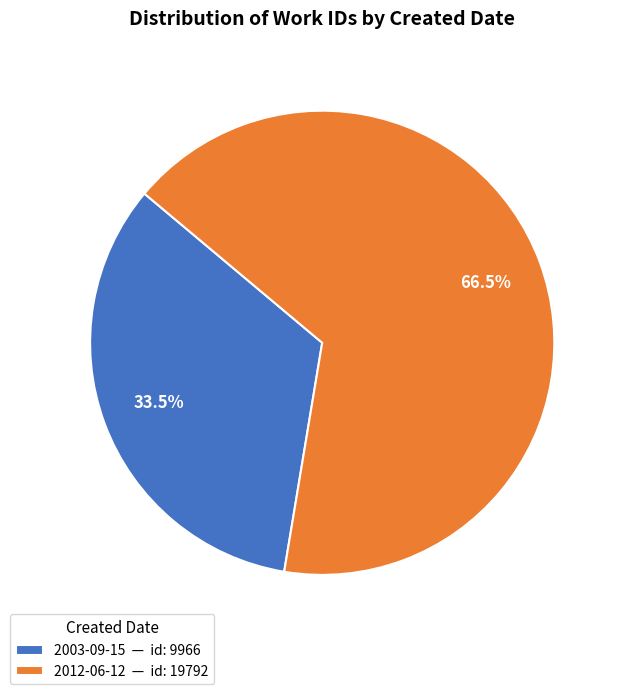

Approximately how many times larger is the value at 2012-06-12 — id: 19792 compared to 2003-09-15 — id: 9966?

2.0